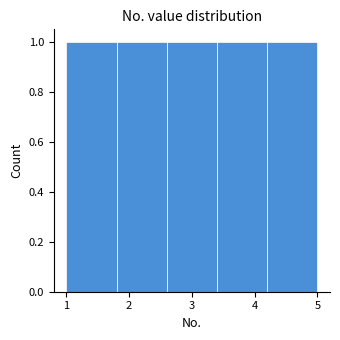

Reading left to right, list every bar in this chart as the range it spans on the x-axis followed by its height. The values are not printed on the chart, so give them approximately, as read against the axis.

1.0 to 1.8: 1
1.8 to 2.6: 1
2.6 to 3.4: 1
3.4 to 4.2: 1
4.2 to 5.0: 1